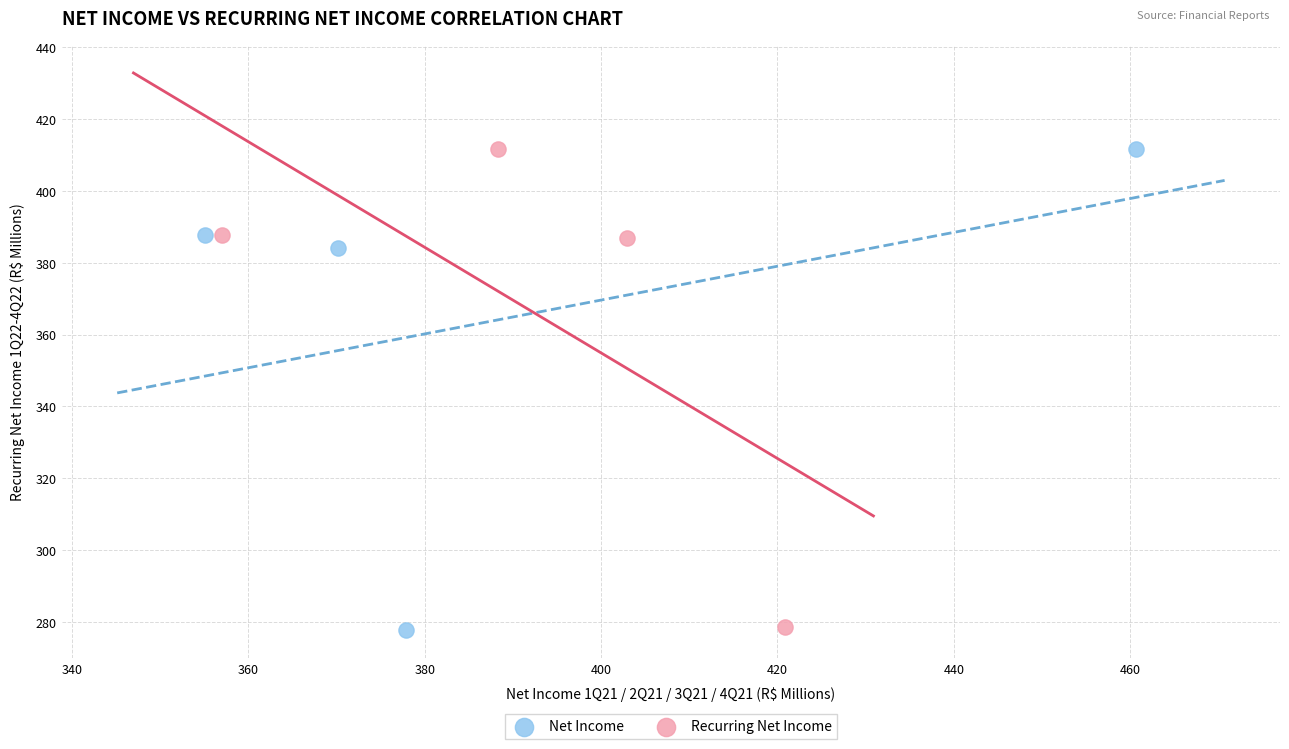

Which series has the largest Y range (max minus min)?

Net Income